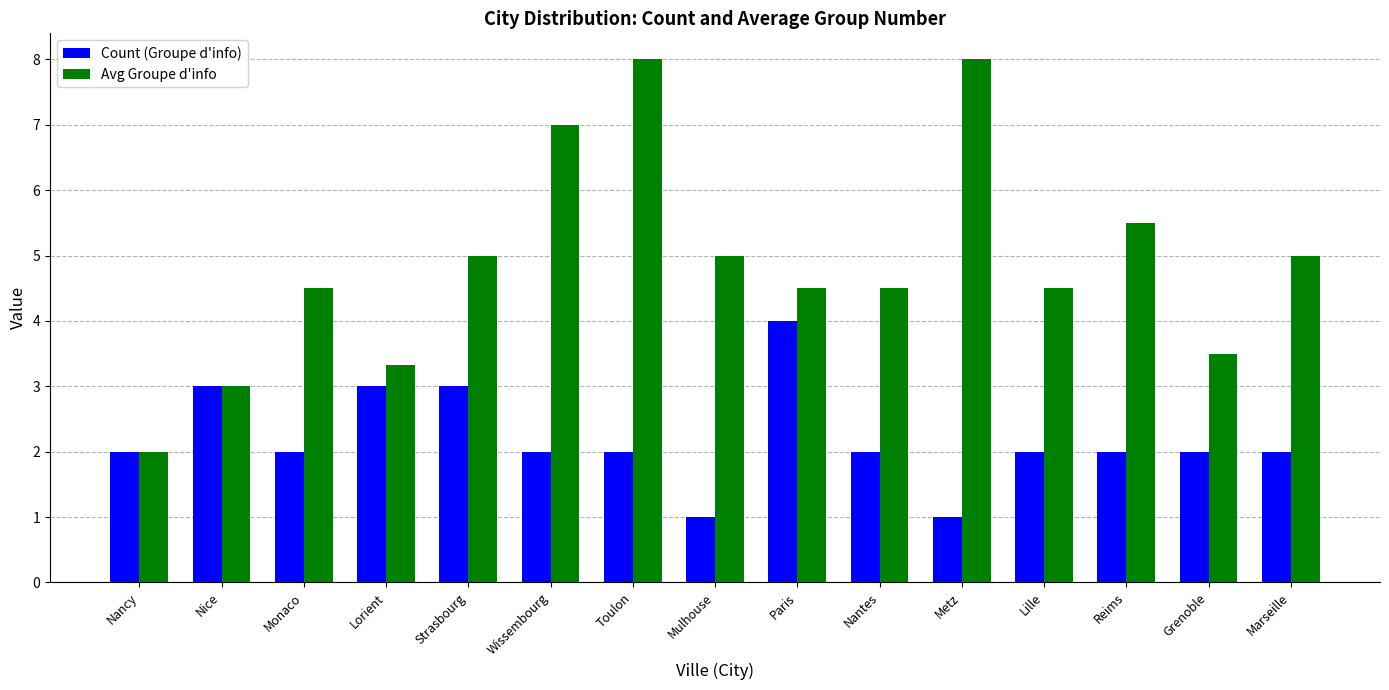

True or false: Avg Groupe d'info has a value of 1.4 at Grenoble.

False